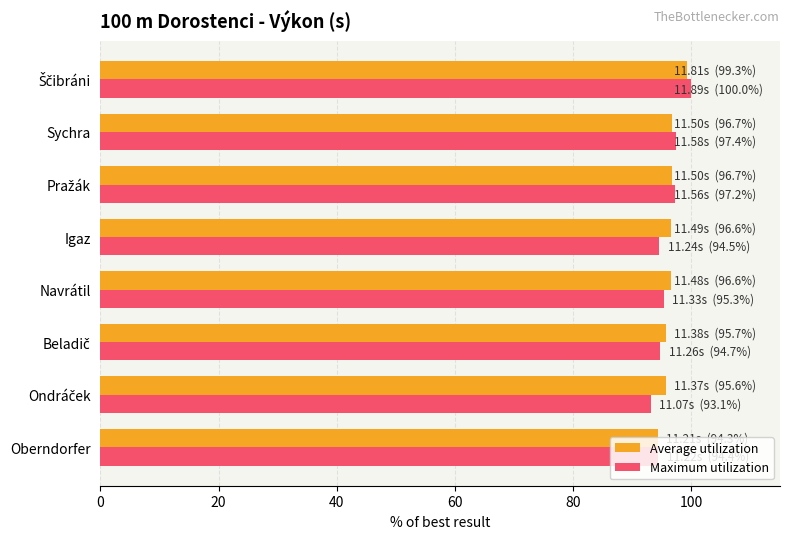

What is the minimum value shown in the chart?

93.1